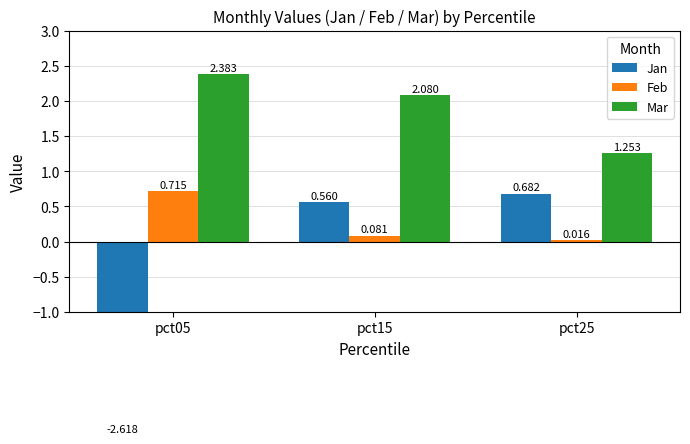

At which category does the chart reach its minimum across all series?

pct05